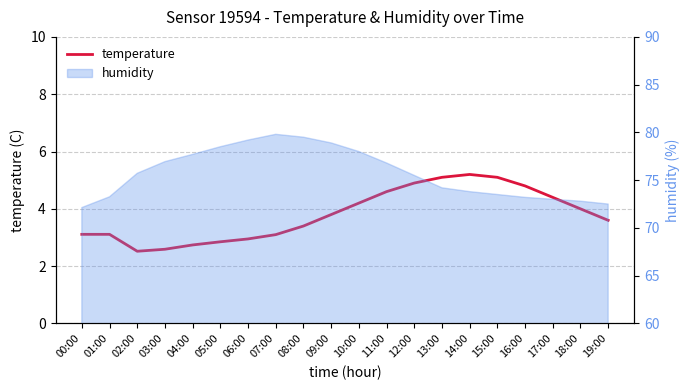

What position from the right is 12:00?

8